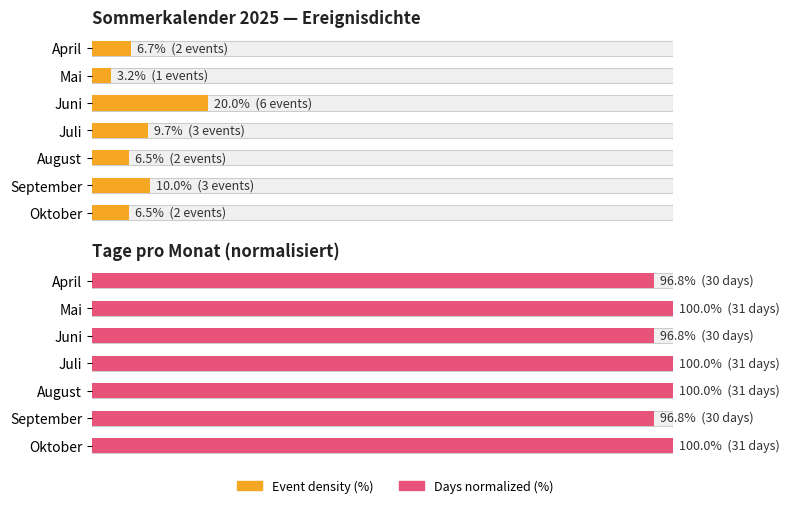

What is the greatest value displayed?

100.0